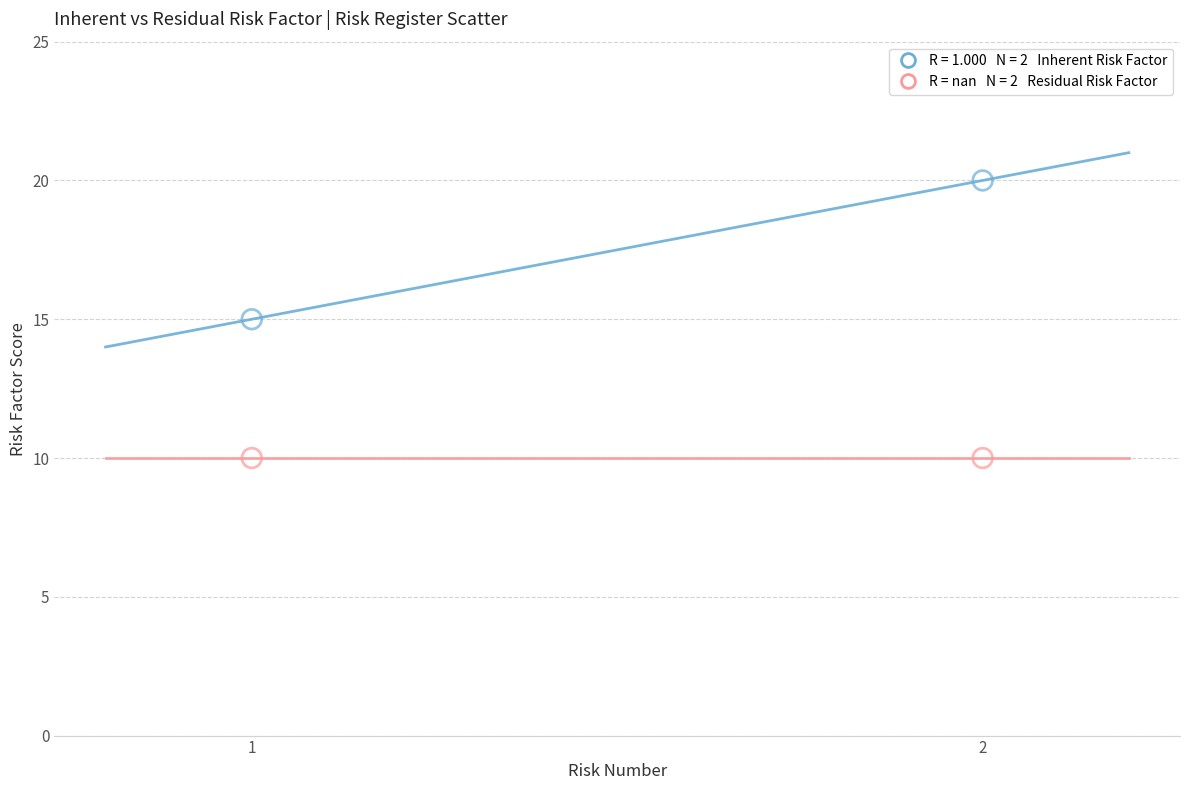

Across all data points, what is the average Y value?

14